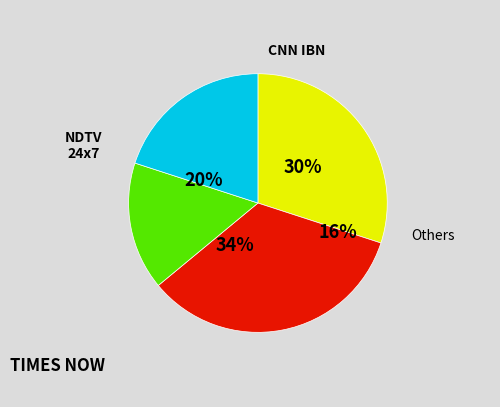

To the nearest percent, what is the average slice percentage?

25%